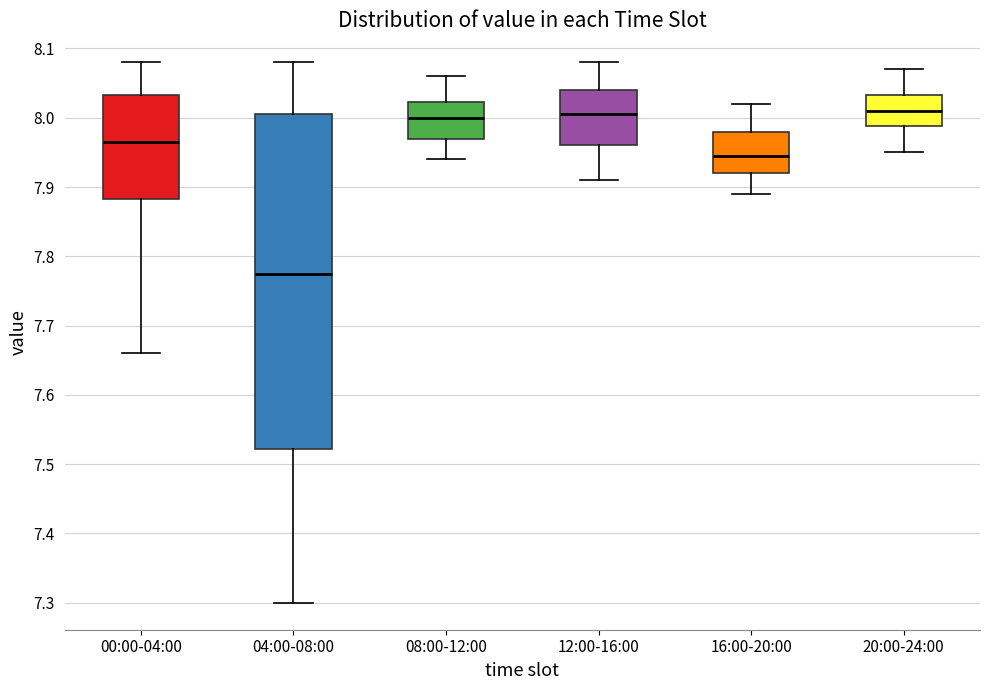

Reading left to right, read every box against the y-axis: the position of its median line, the range the box covers, and the ends of its whiskers. The values are not printed on the chart, so give them approximately, as read against the axis.

00:00-04:00: median 7.97, box 7.88 to 8.03, whiskers 7.66 to 8.08
04:00-08:00: median 7.78, box 7.52 to 8.01, whiskers 7.30 to 8.08
08:00-12:00: median 8.00, box 7.97 to 8.02, whiskers 7.94 to 8.06
12:00-16:00: median 8.01, box 7.96 to 8.04, whiskers 7.91 to 8.08
16:00-20:00: median 7.95, box 7.92 to 7.98, whiskers 7.89 to 8.02
20:00-24:00: median 8.01, box 7.99 to 8.03, whiskers 7.95 to 8.07